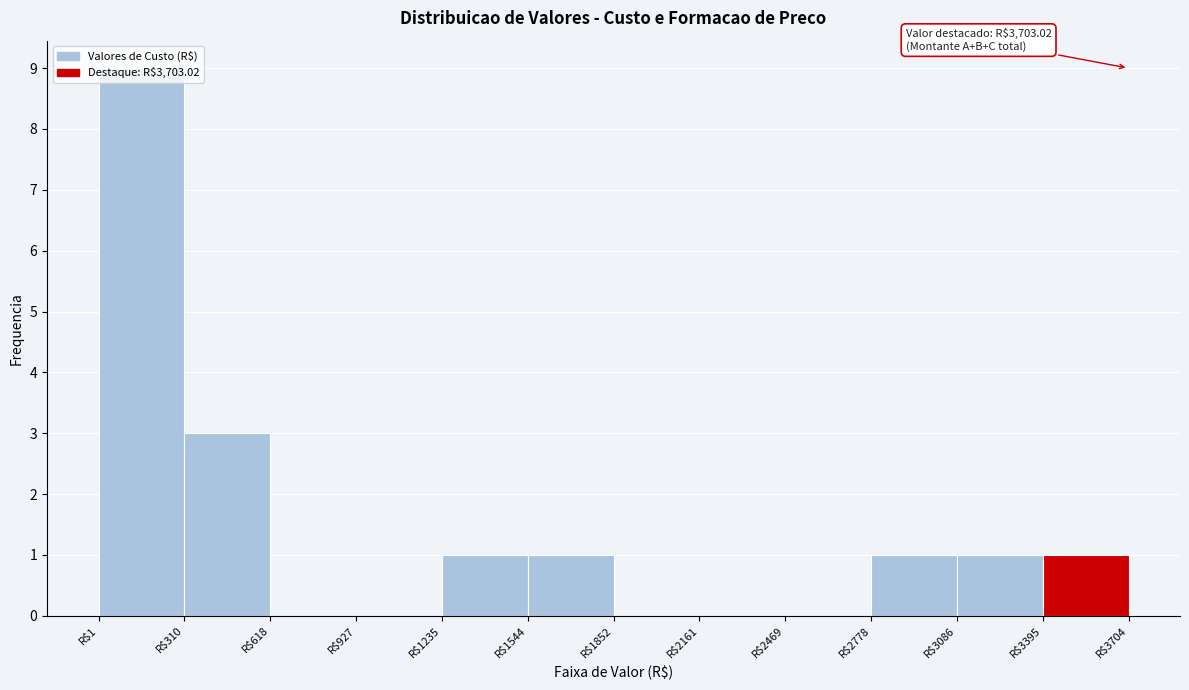

Which range on the x-axis has the tallest bar?

0 to 300